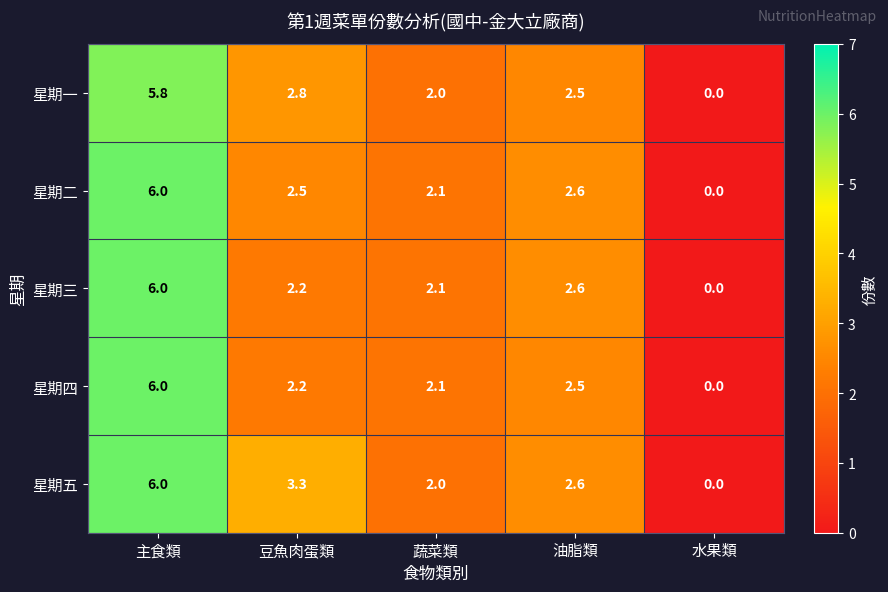

True or false: 星期一 has a value of 2.0 at 蔬菜類.

True